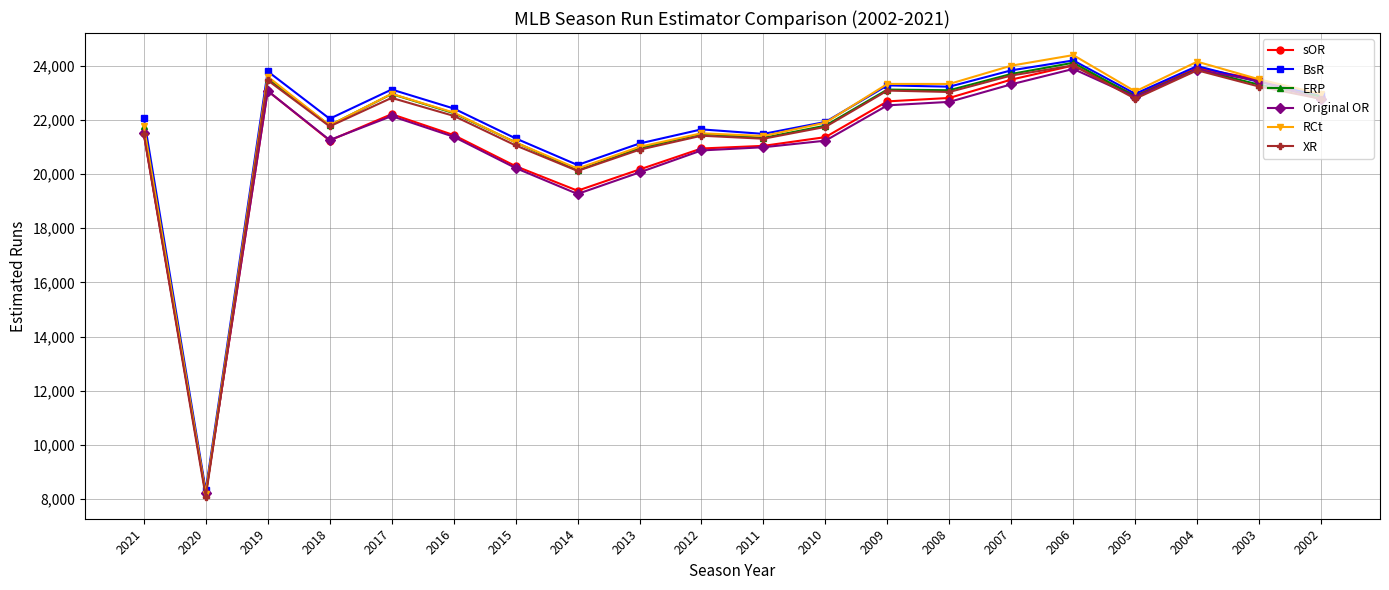

What is the value of the XR point at the 8th from the left?

20116.7